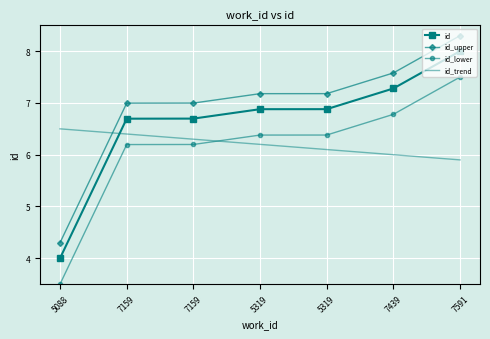

List the series in order of their peak value, highest first.

id_upper, id, id_lower, id_trend